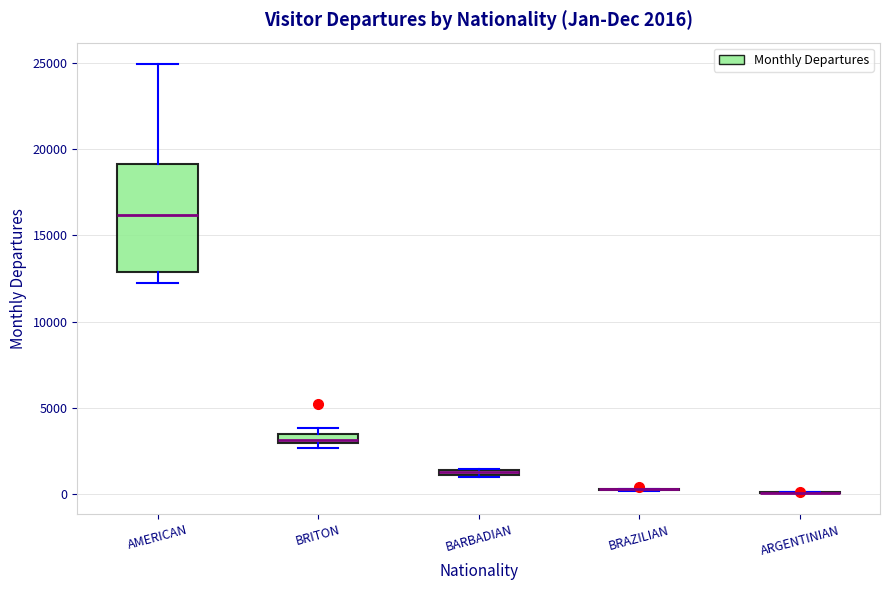

Comparing the boxes themselves (not the whiskers), which one is the tallest?

AMERICAN